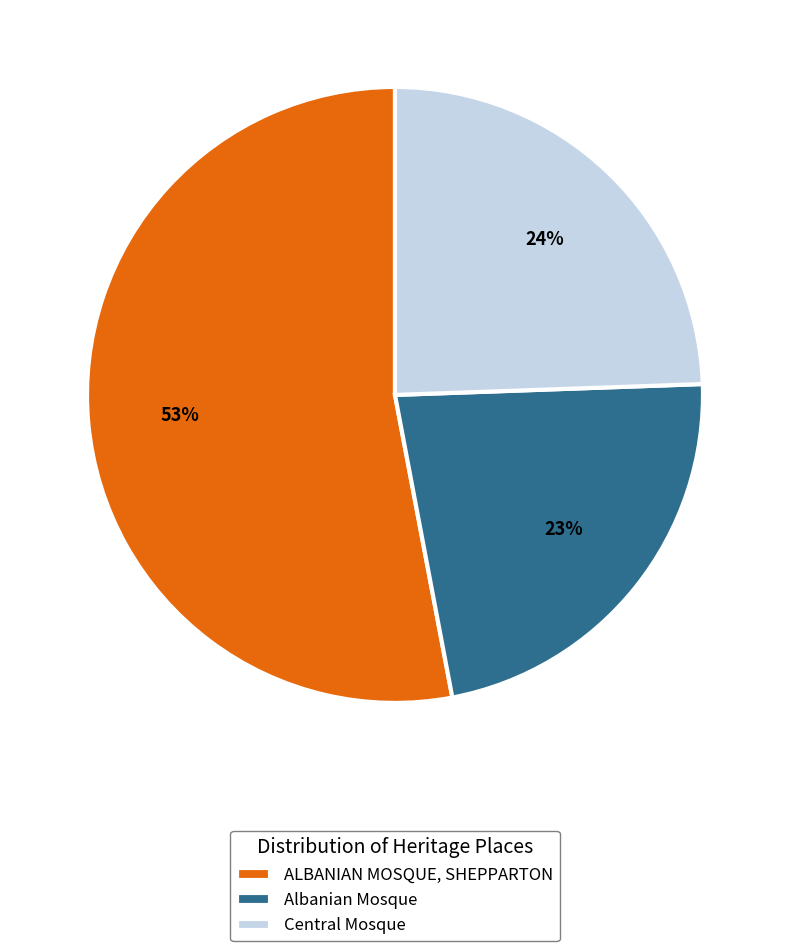

True or false: Central Mosque accounts for 24% of the total.

True